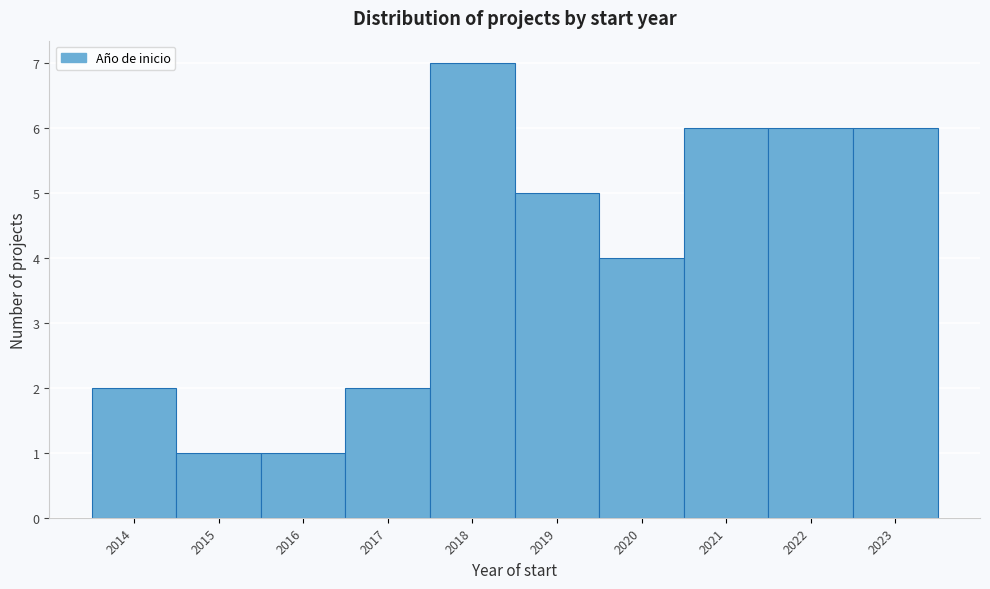

Reading left to right, transcribe this chart: for each bar, give the range it covers on the x-axis and its height. The values are not printed on the chart, so give them approximately, as read against the axis.

2013.5 to 2014.5: 2
2014.5 to 2015.5: 1
2015.5 to 2016.5: 1
2016.5 to 2017.5: 2
2017.5 to 2018.5: 7
2018.5 to 2019.5: 5
2019.5 to 2020.5: 4
2020.5 to 2021.5: 6
2021.5 to 2022.5: 6
2022.5 to 2023.5: 6